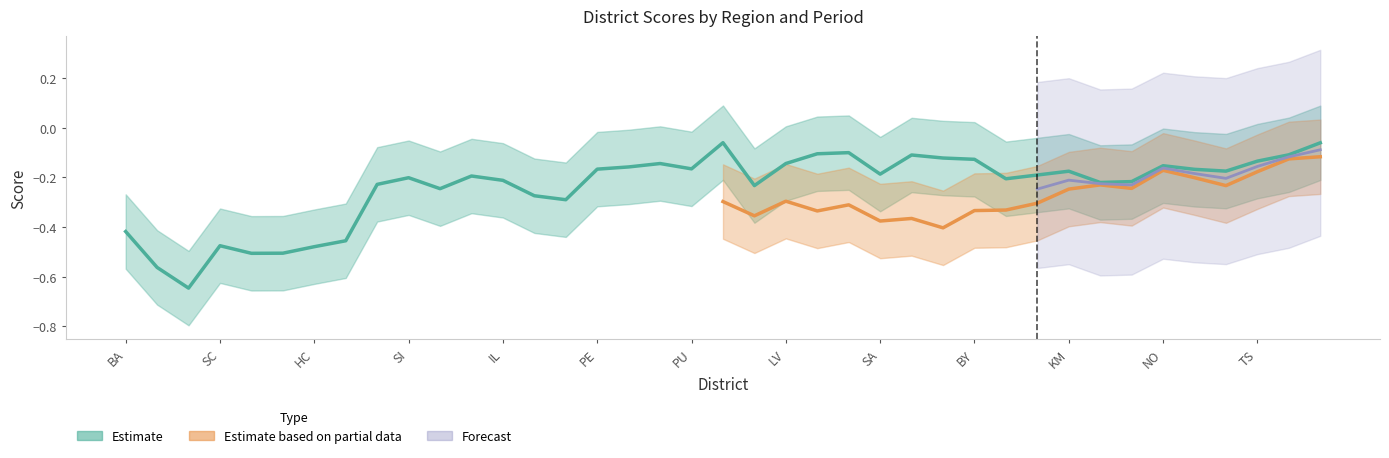

In Skore_region, how many points are lower than both neighbors (excluding endpoints)?

12